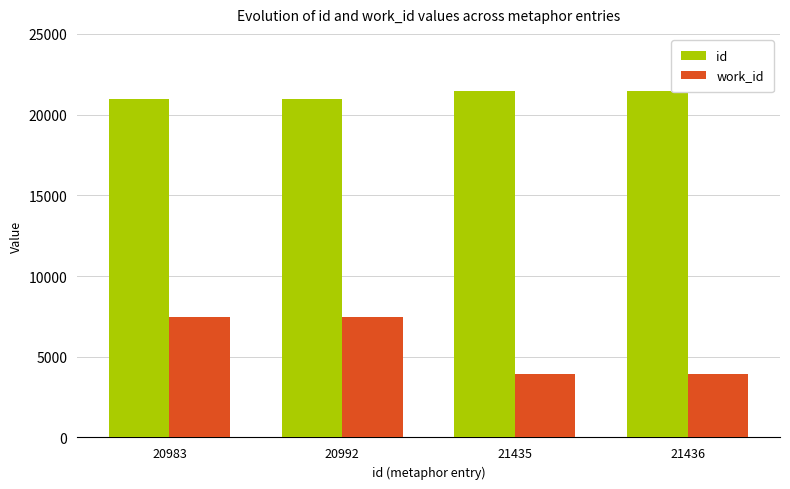

What is the lowest value of the work_id series?

3938